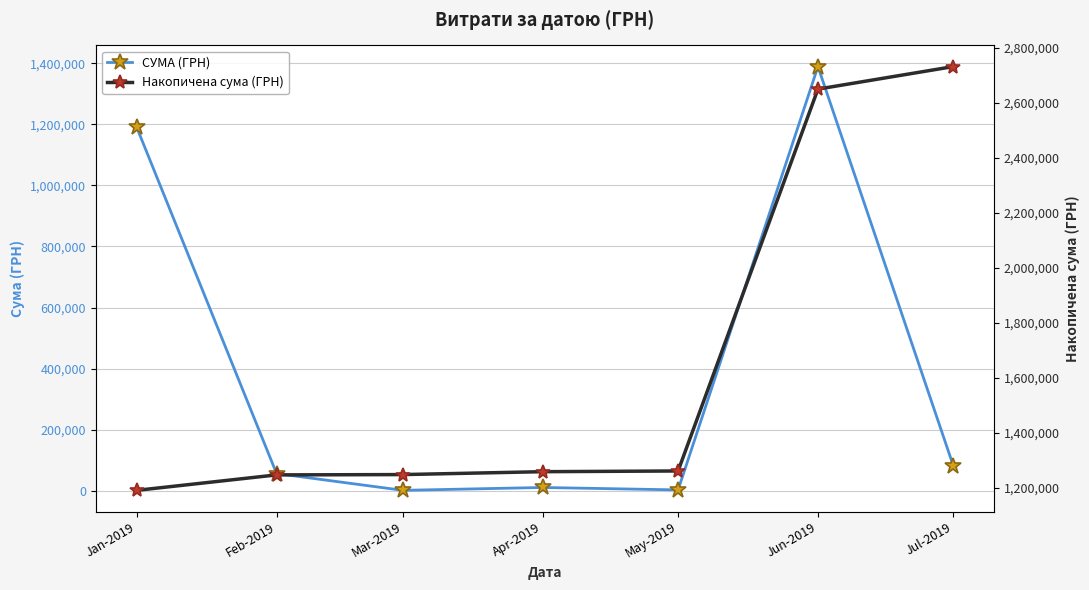

Reading left to right, transcribe all the data shown in this chart.

СУМА (ГРН): Jan-2019=1190296.8	Feb-2019=56162.7	Mar-2019=1168.8	Apr-2019=10530.0	May-2019=2595.0	Jun-2019=1389123.1	Jul-2019=81900.8
Накопичена сума (ГРН): Jan-2019=1190296.8	Feb-2019=1246459.5	Mar-2019=1247628.3	Apr-2019=1258158.3	May-2019=1260753.3	Jun-2019=2649876.4	Jul-2019=2731777.2